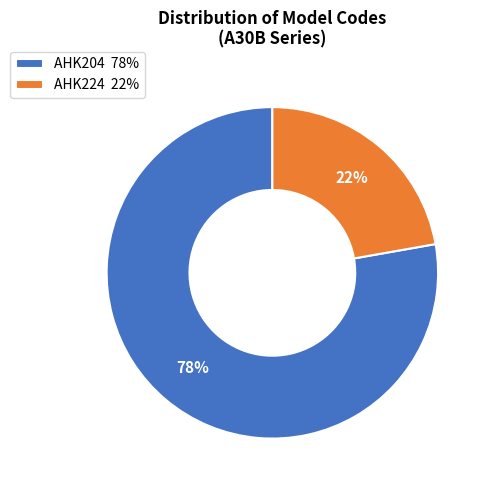

What is the smallest slice in the pie chart?

AHK224